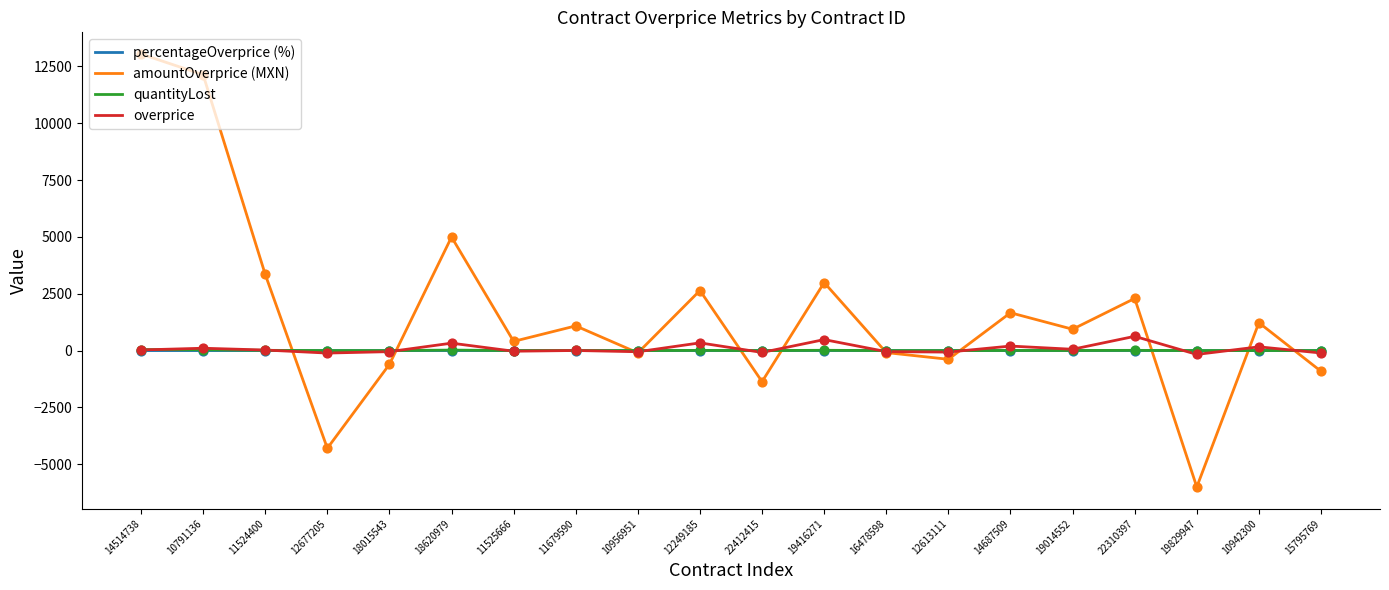

Is the value of amountOverprice (MXN) at 10791136 greater than the value of percentageOverprice (%) at 14687509?

Yes